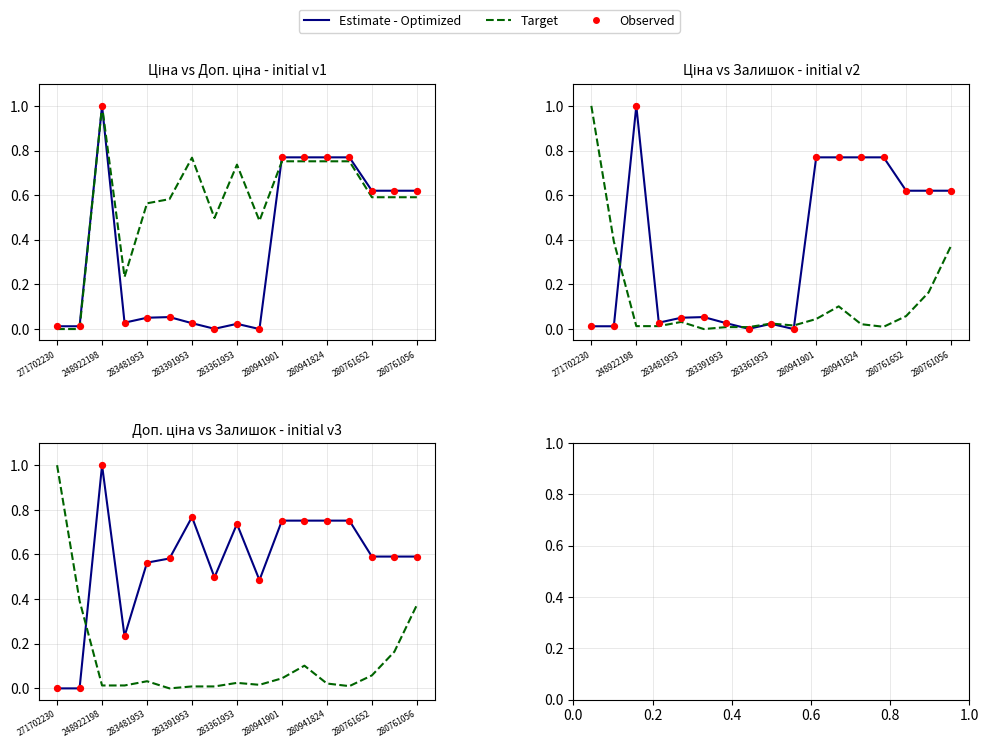

Which series has the widest spread of Y values?

Ціна